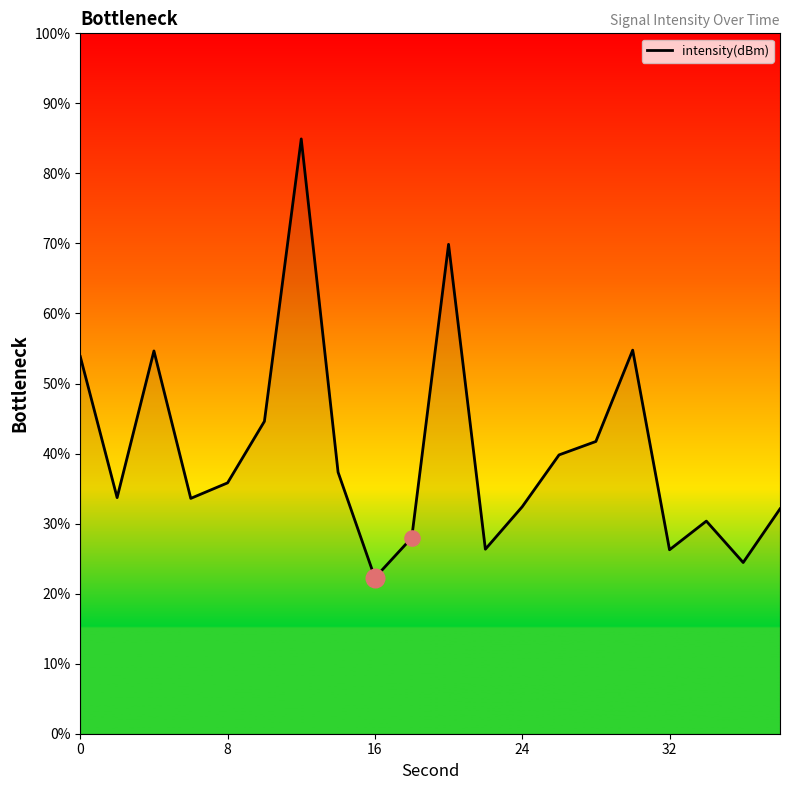

What is the difference between the maximum and minimum values?

62.7